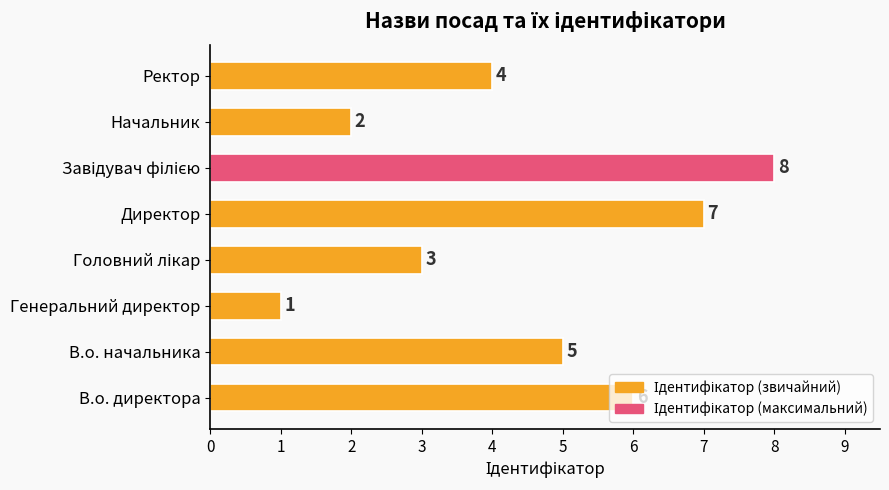

At which label is the value closest to 4?

Ректор